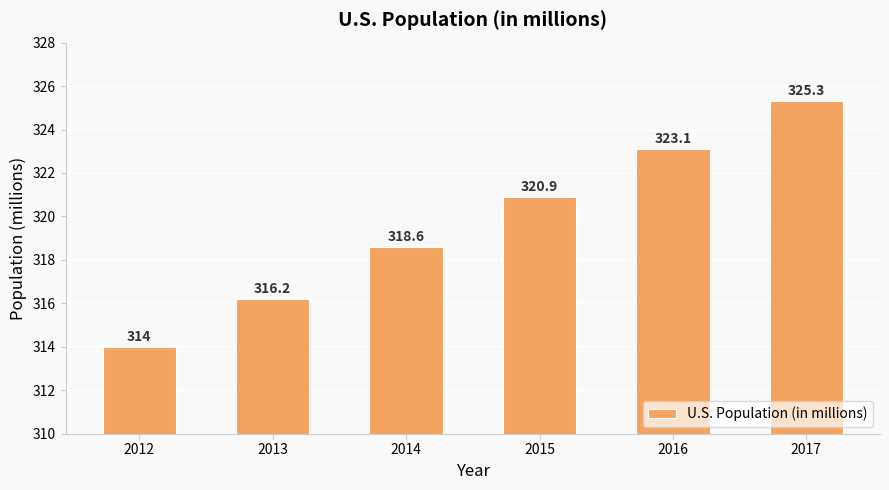

Between 2016 and 2014, which is larger?

2016